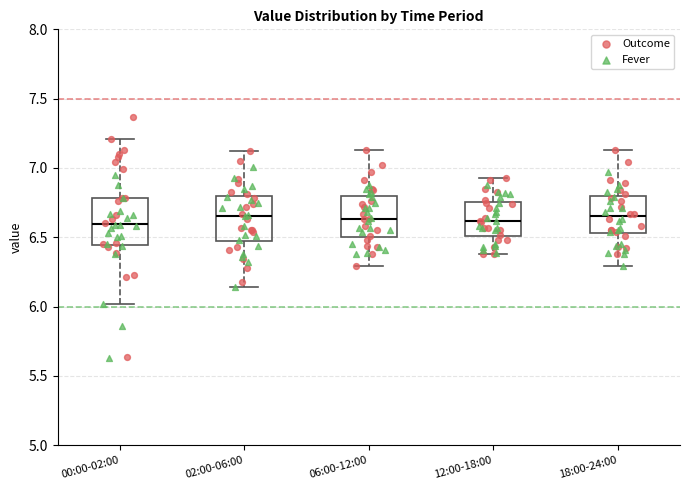

Reading left to right, read every box against the y-axis: the position of its median line, the range the box covers, and the ends of its whiskers. The values are not printed on the chart, so give them approximately, as read against the axis.

00:00-02:00: median 6.60, box 6.45 to 6.80, whiskers 6.00 to 7.20
02:00-06:00: median 6.65, box 6.45 to 6.80, whiskers 6.15 to 7.10
06:00-12:00: median 6.65, box 6.50 to 6.80, whiskers 6.30 to 7.15
12:00-18:00: median 6.60, box 6.50 to 6.75, whiskers 6.40 to 6.95
18:00-24:00: median 6.65, box 6.55 to 6.80, whiskers 6.30 to 7.15